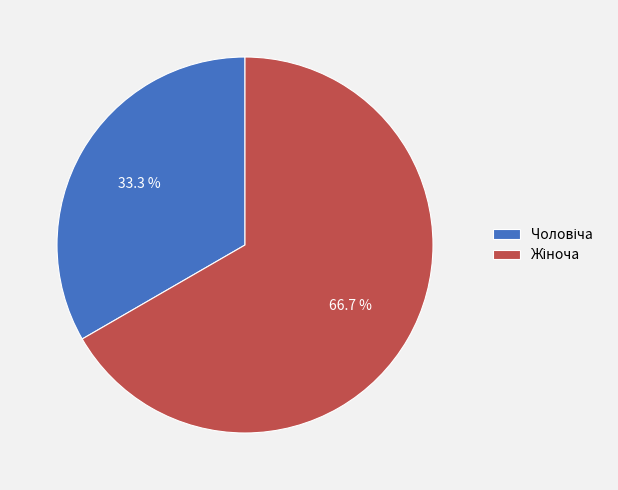

Is there a majority slice in this chart?

Yes